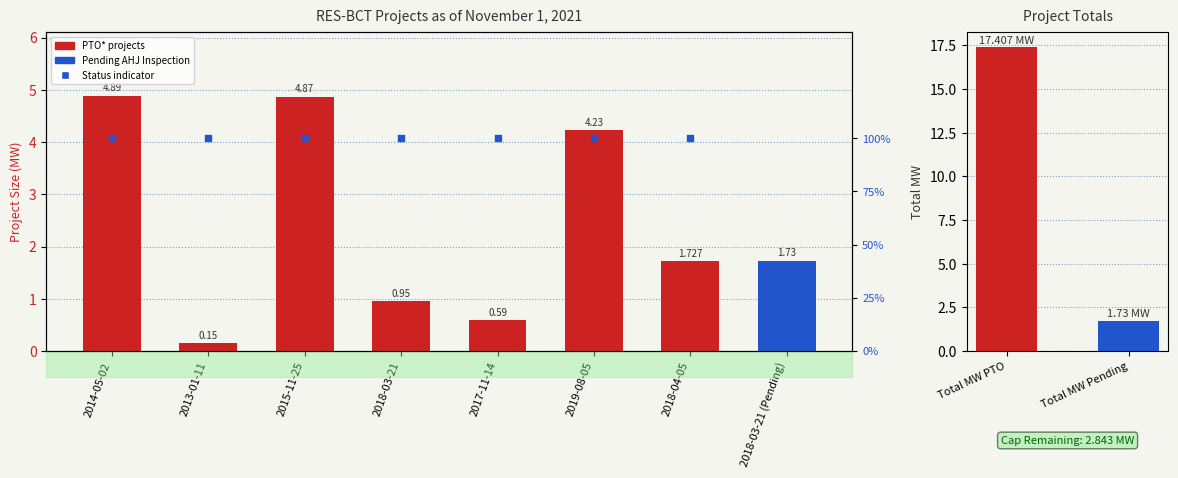

What is the change in value from 2013-01-11 to 2018-03-21?

+0.8